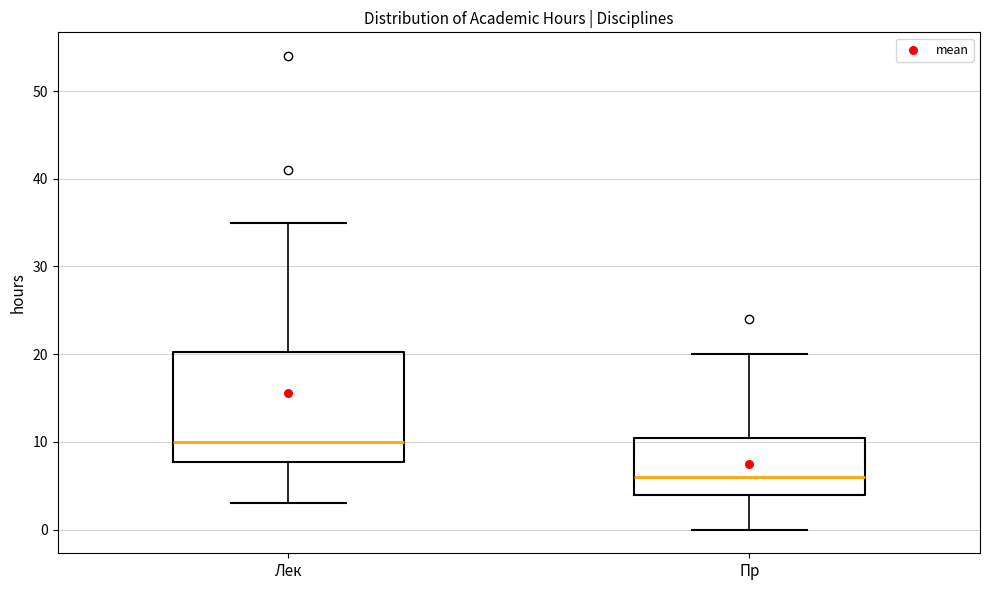

Reading left to right, read every box against the y-axis: the position of its median line, the range the box covers, and the ends of its whiskers. The values are not printed on the chart, so give them approximately, as read against the axis.

Лек: median 10, box 8 to 20, whiskers 3 to 35
Пр: median 6, box 4 to 11, whiskers 0 to 20